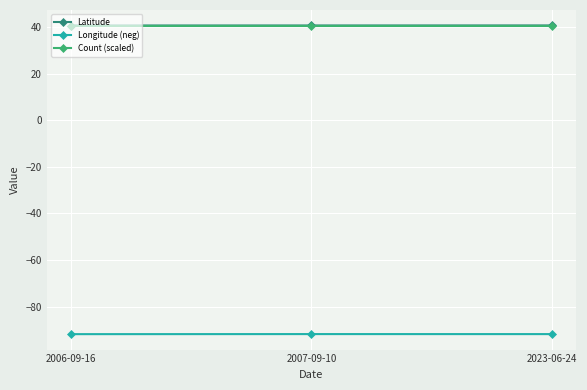

True or false: Longitude (neg) has a value of -91.8 at 2006-09-16.

True